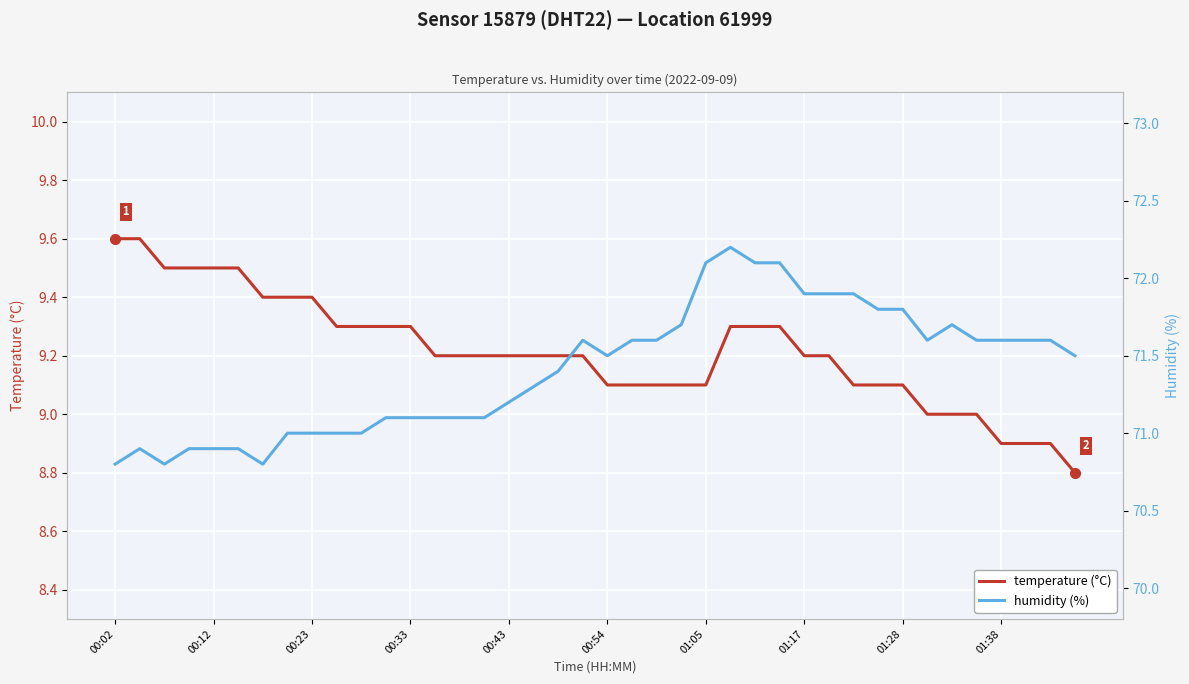

The temperature (°C) series shows 9.3 at 00:33. True or false?

True